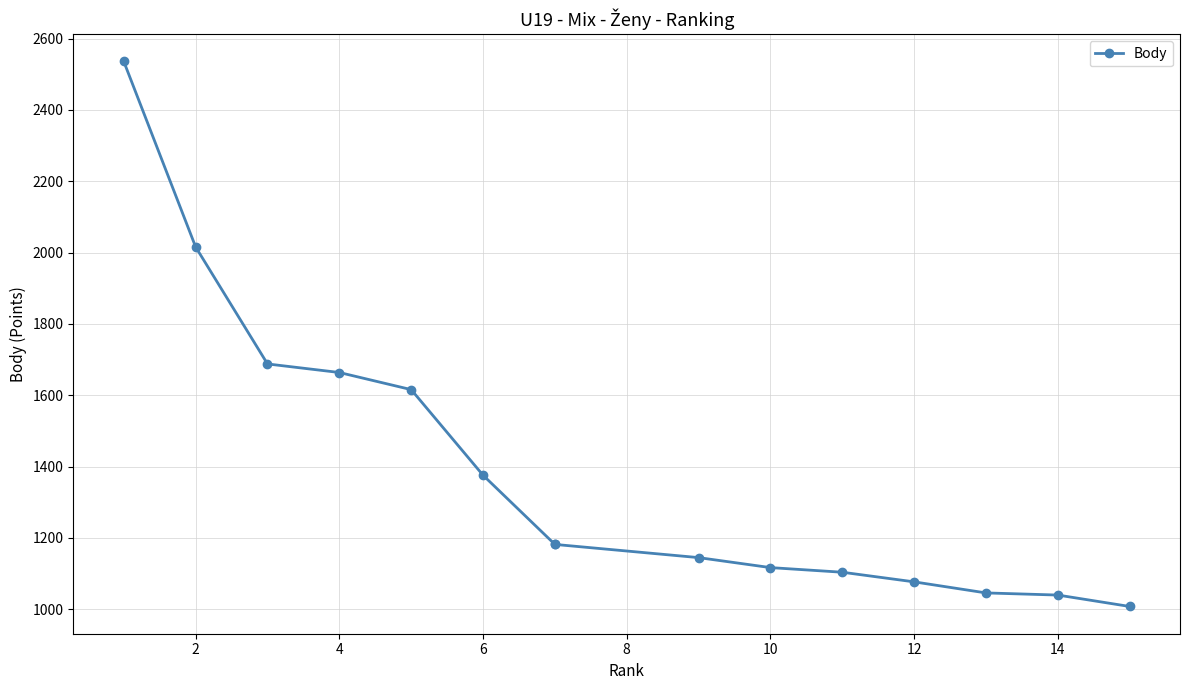

True or false: the data shows 313 at 16.

False